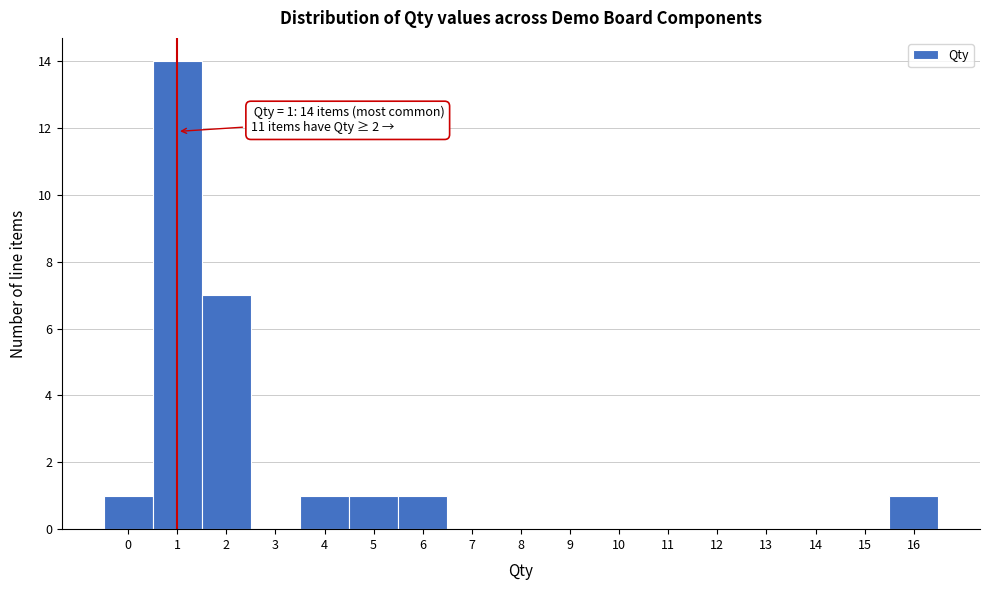

Which range on the x-axis has the tallest bar?

0.5 to 1.5